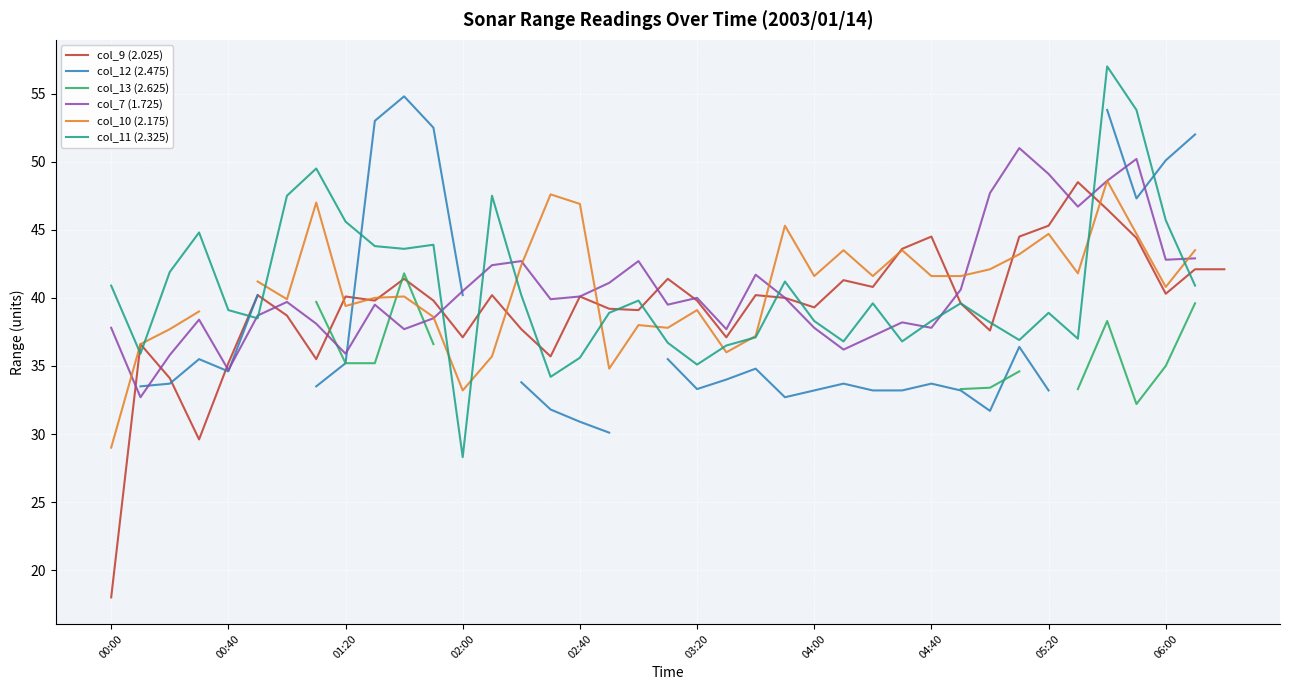

True or false: col_12 (2.475) has more than 0 interior local peaks.

True